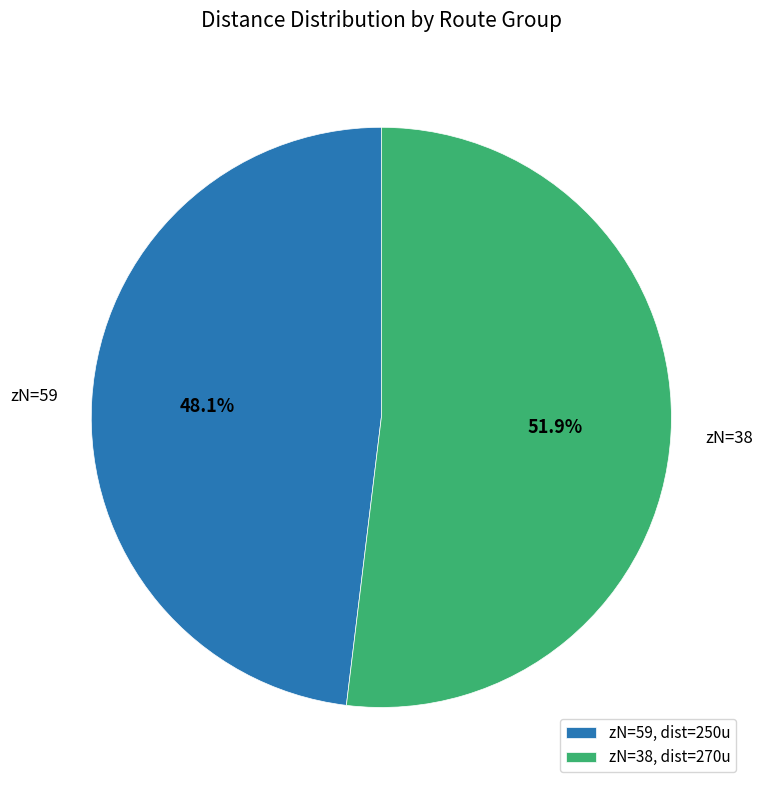

Count the number of slices in the pie.

2